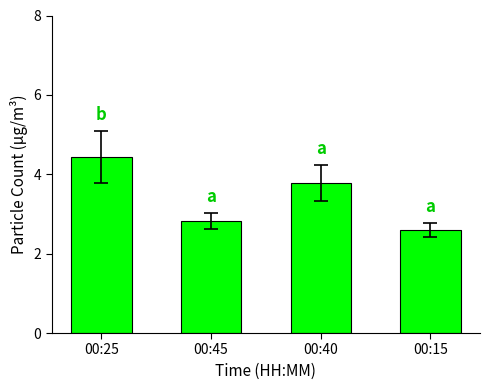

What is the ratio of the value at 00:15 to the value at 00:25?

0.6